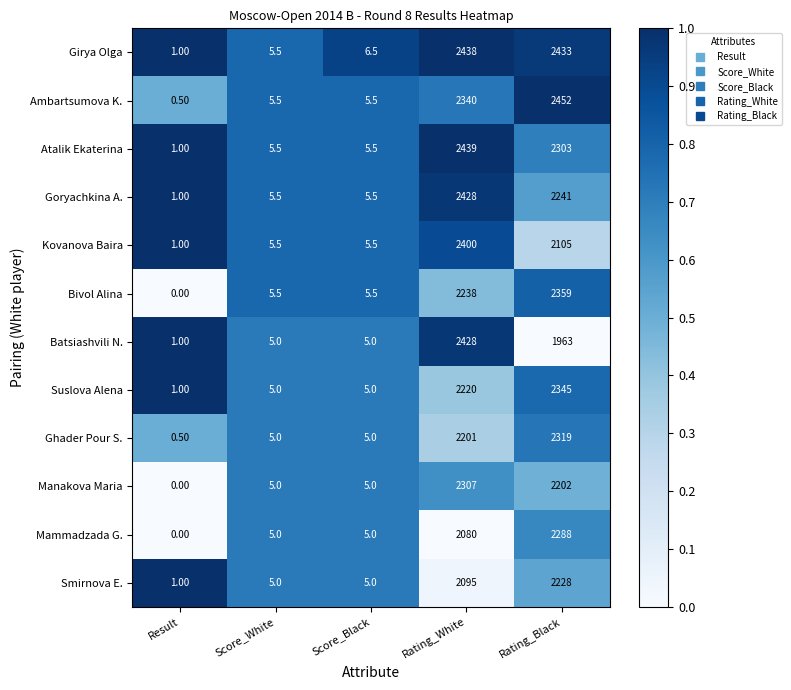

How many categories are shown in the chart?

5